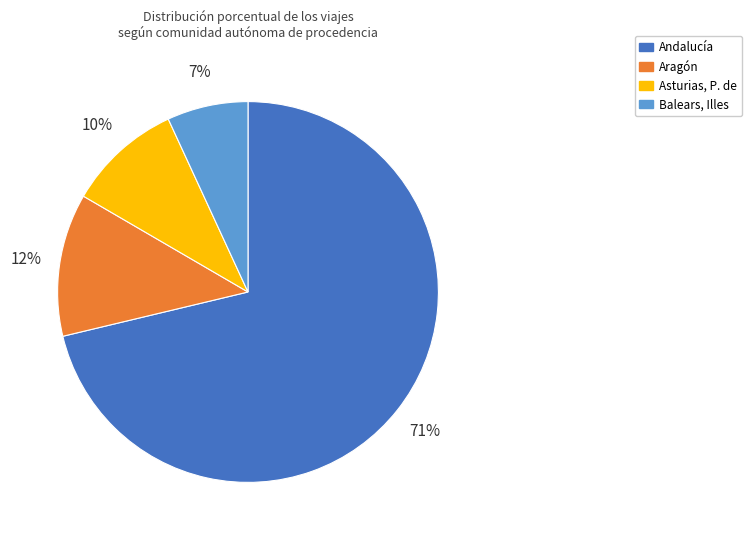

Combined, do Asturias, P. de and Aragón account for over 50%?

No